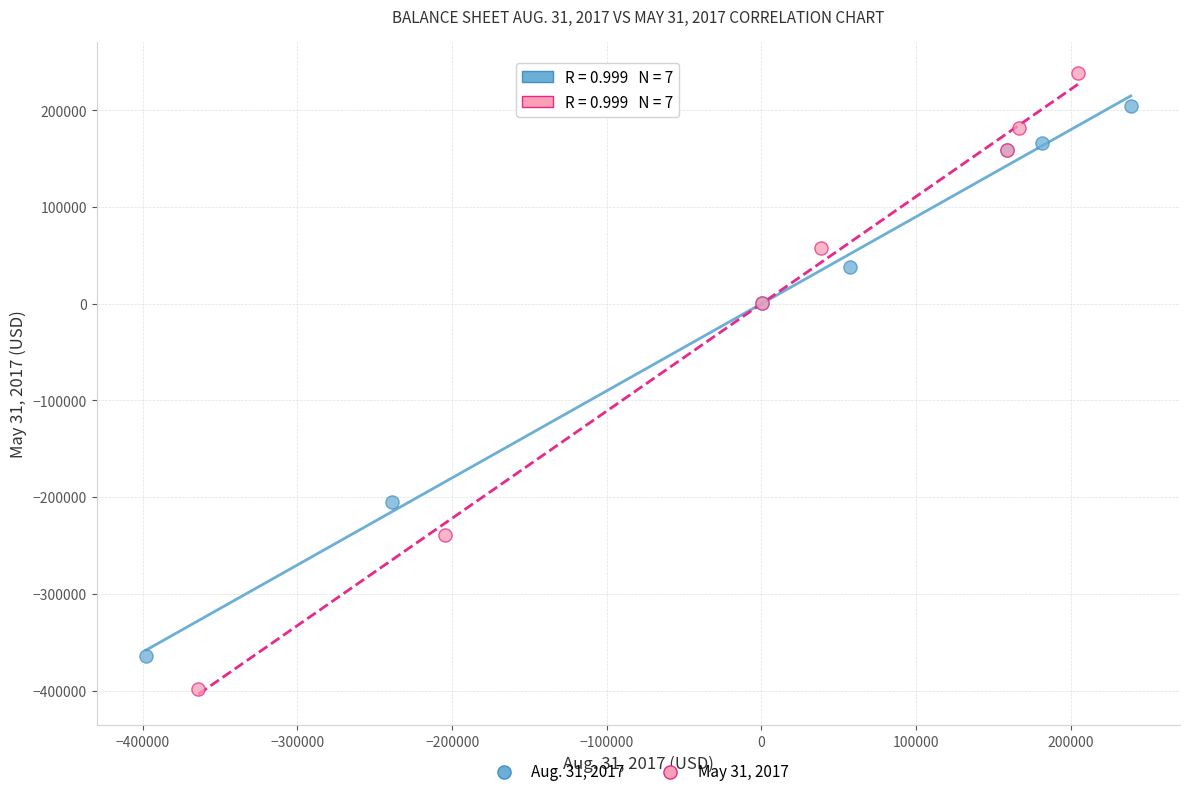

Which series contains the highest Y value?

May 31, 2017